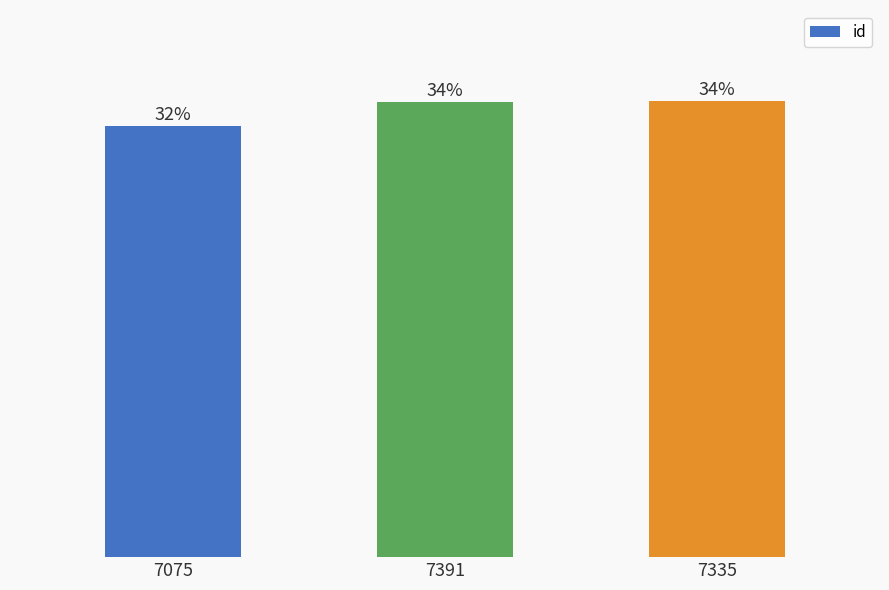

True or false: the data shows 20220 at 7335.

True